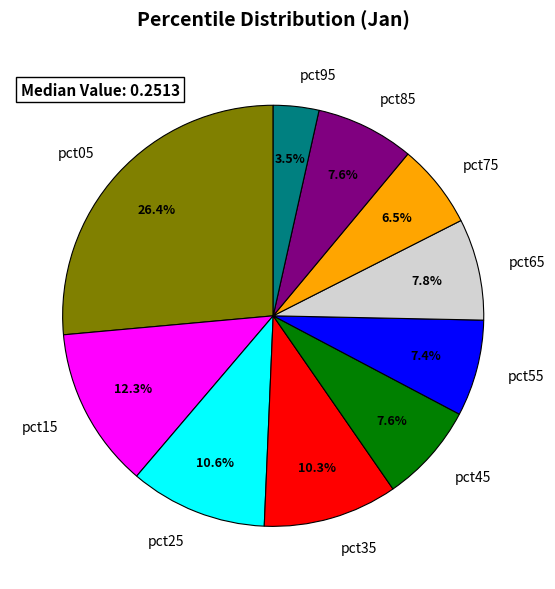

Between pct05 and pct15, which is larger?

pct05